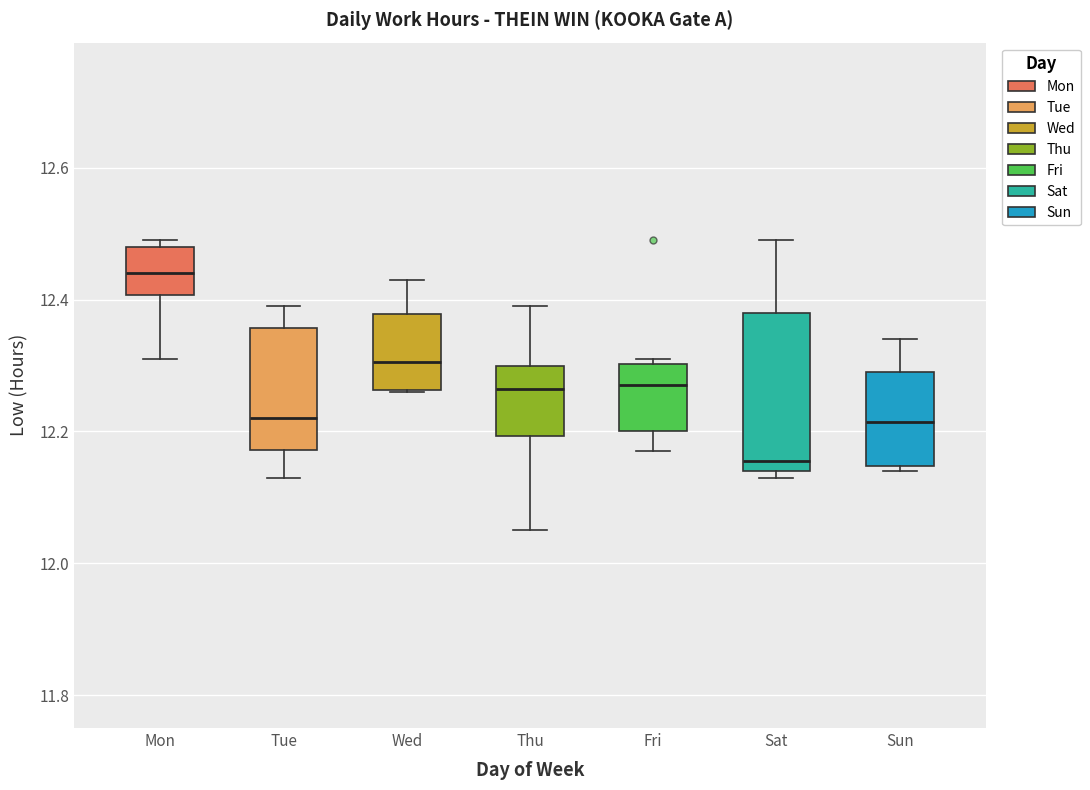

Which box's median line is the lowest?

Sat